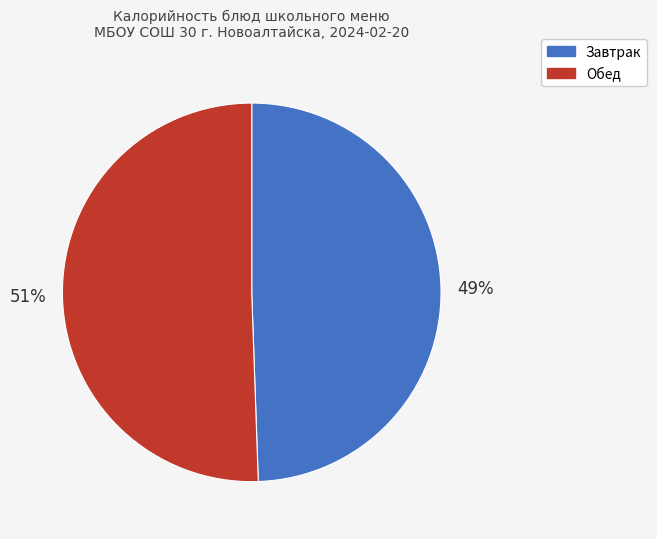

Rank the categories by value from lowest to highest.

Завтрак, Обед